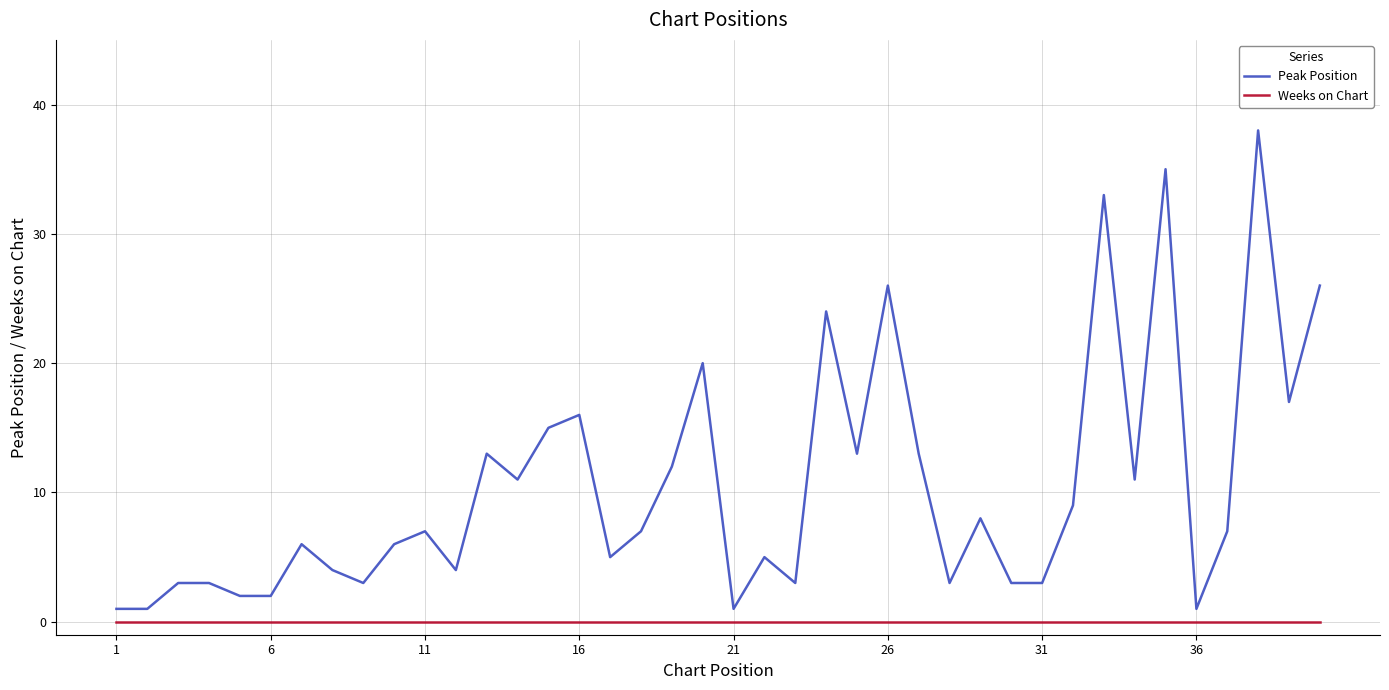

What is the maximum value shown in the chart?

38